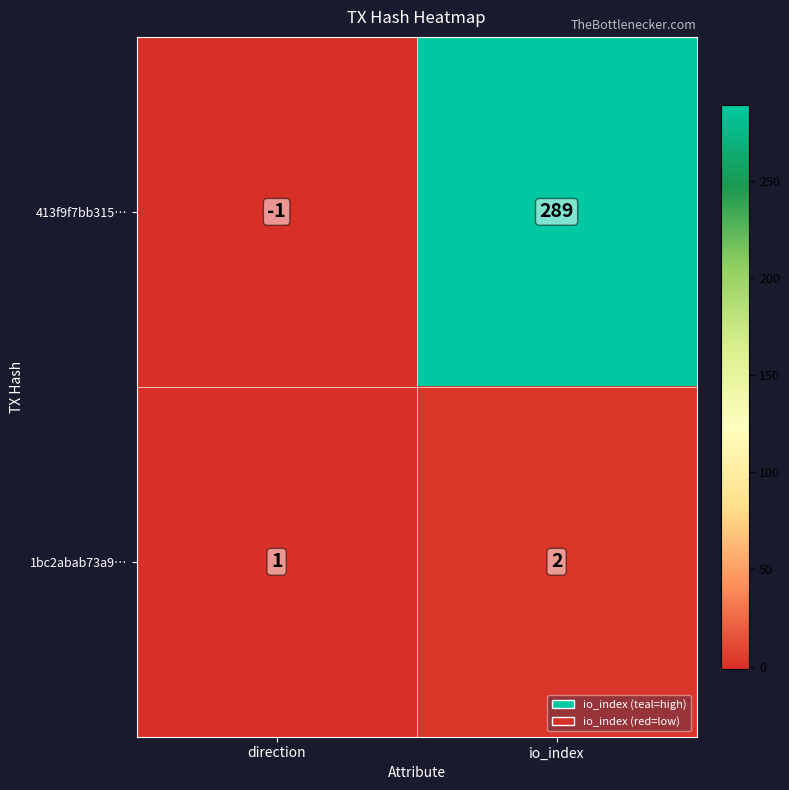

What is the difference between the highest and lowest values at direction?

2